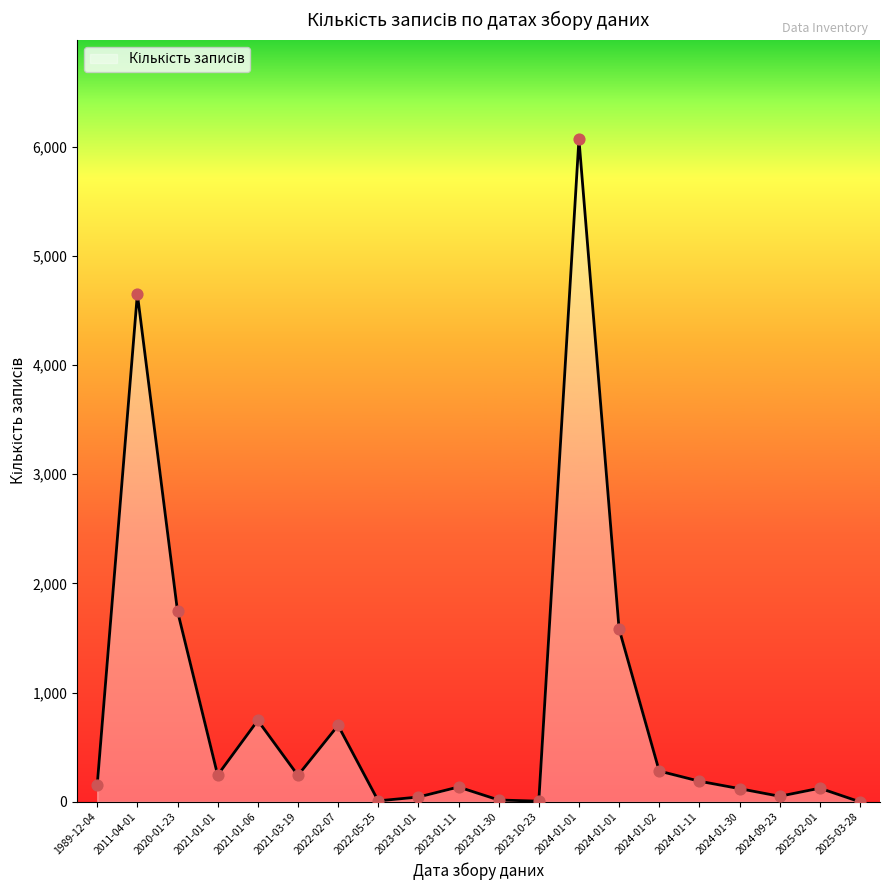

Which has a higher value, 2021-03-19 or 2024-09-23?

2021-03-19